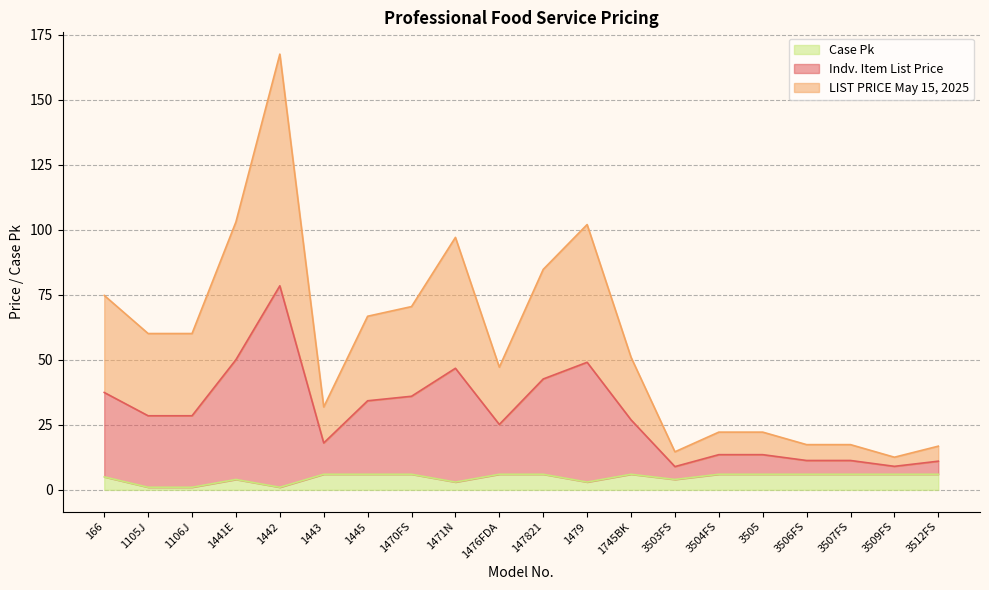

Is it true that Case Pk equals 6.0 at 1745BK?

True